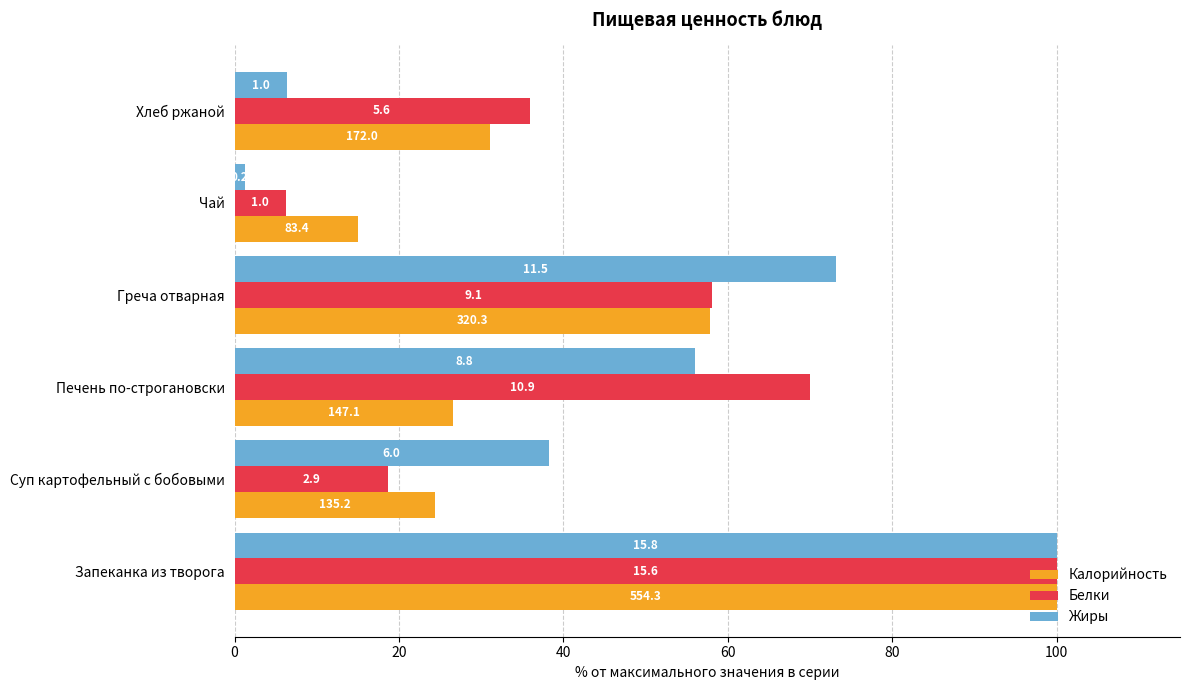

What are all the series names shown in the legend?

Калорийность, Белки, Жиры